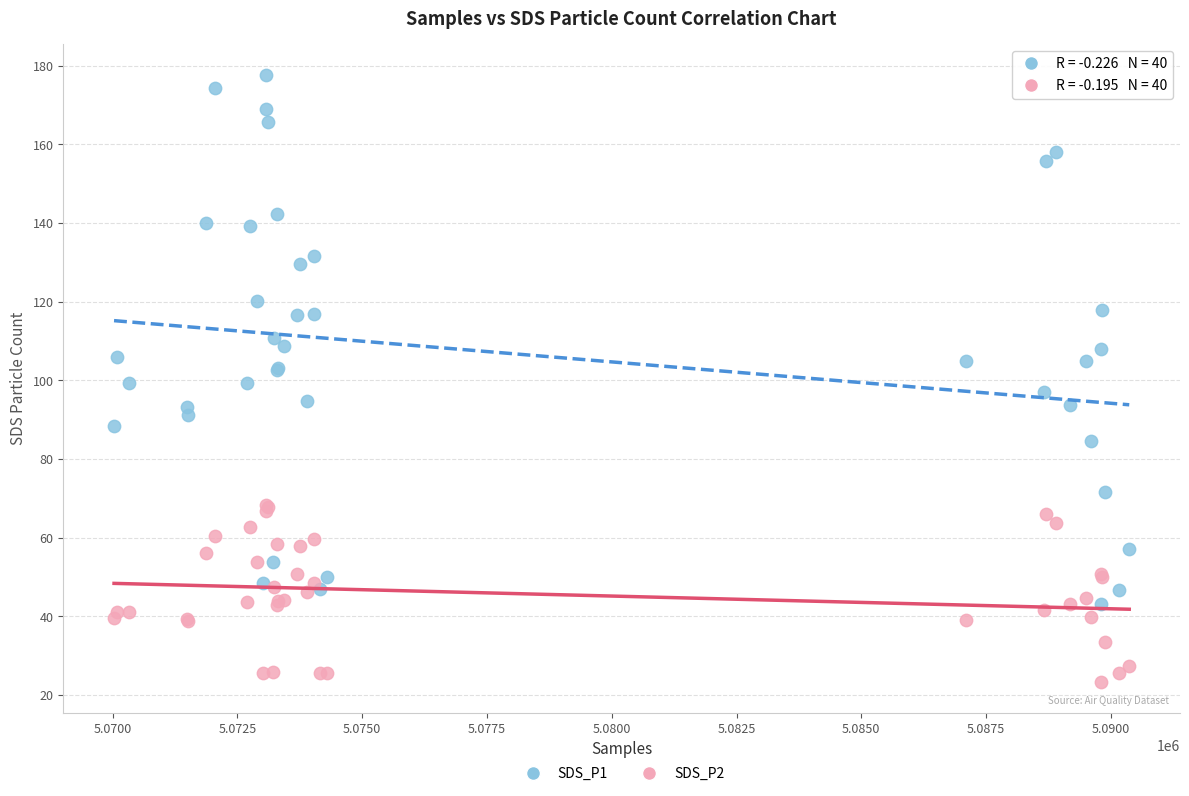

What is the X range (max minus min) for the scatter plot?

20341.0